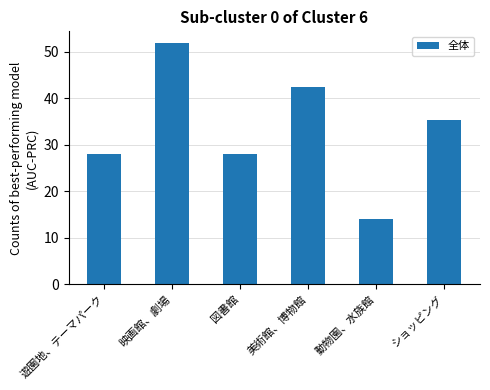

Between ショッピング and 映画館、劇場, which is larger?

映画館、劇場